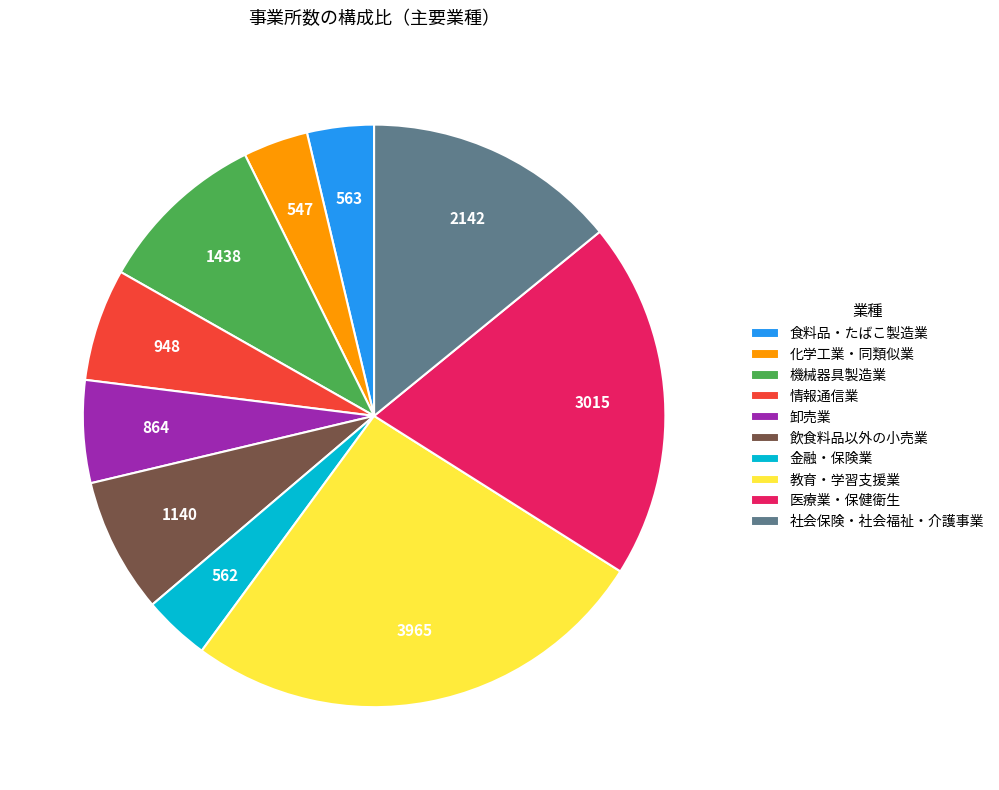

Do 社会保険・社会福祉・介護事業 and 金融・保険業 together represent more than half of the pie?

No